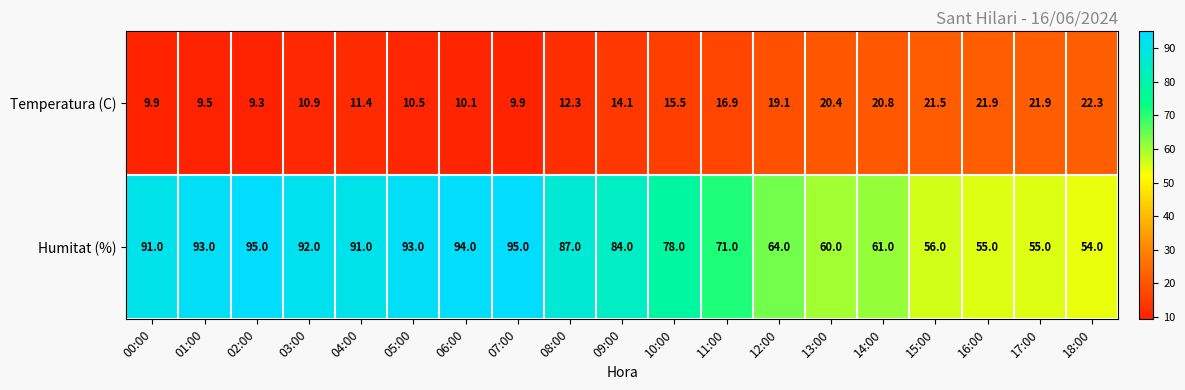

At which label does Temperatura (C) first exceed 14?

09:00